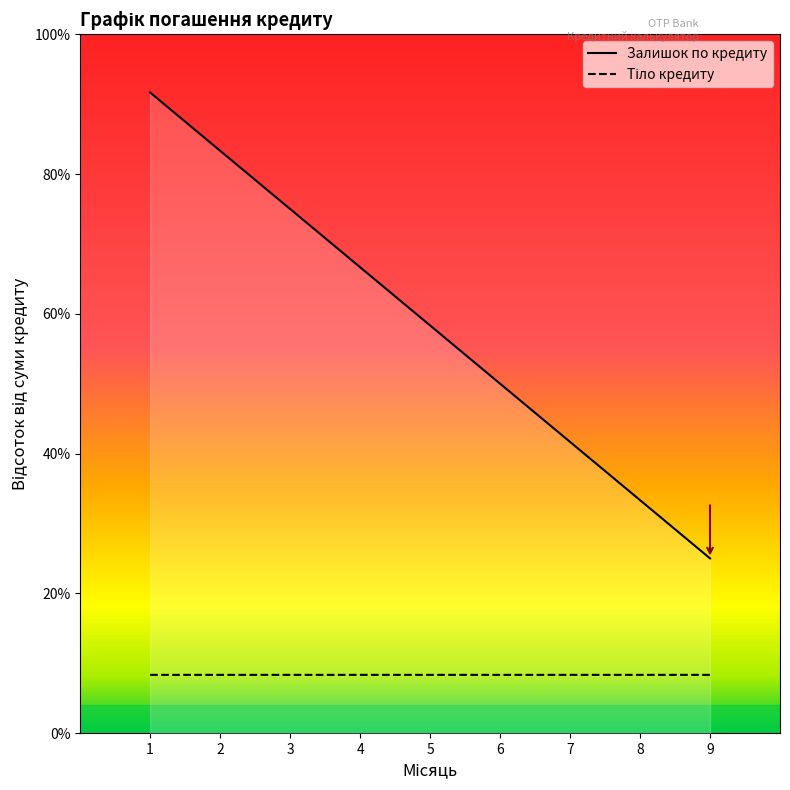

How many categories are shown in the chart?

9